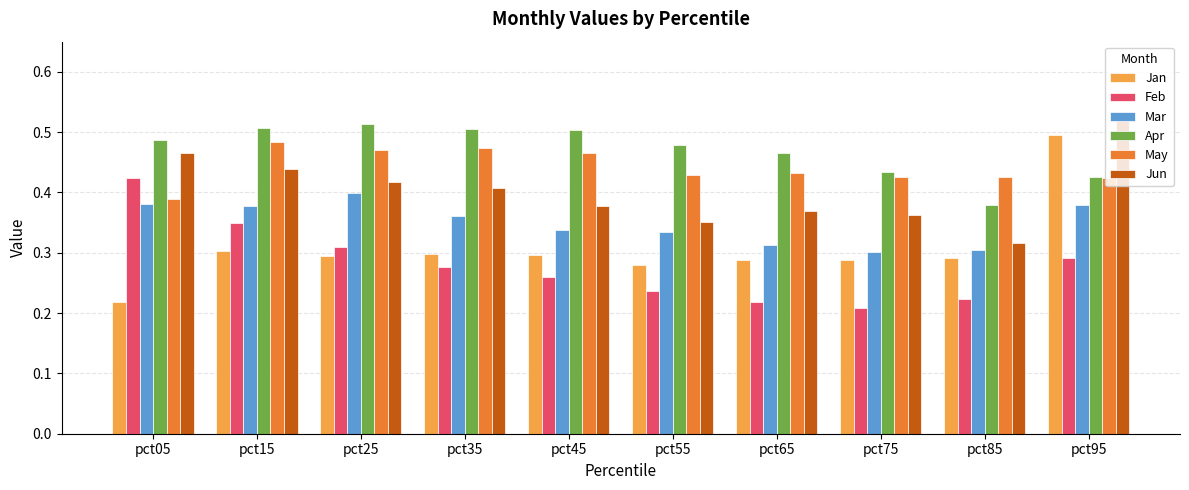

How many categories are shown in the chart?

10